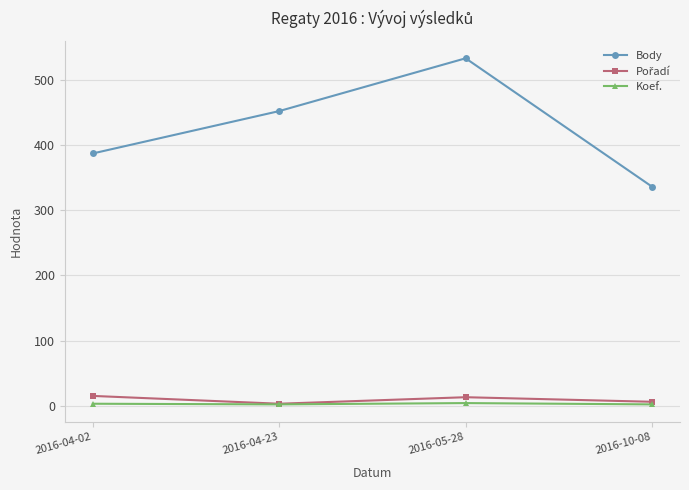

True or false: Koef. and Body intersect in this chart.

False